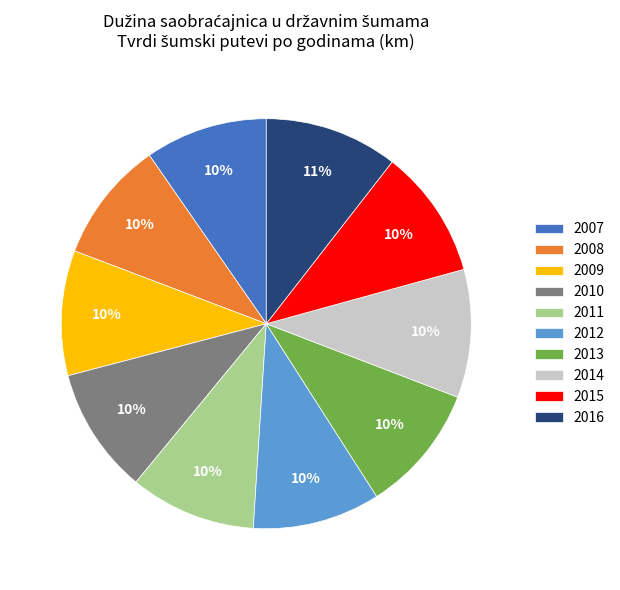

Do 2016 and 2009 together represent more than half of the pie?

No